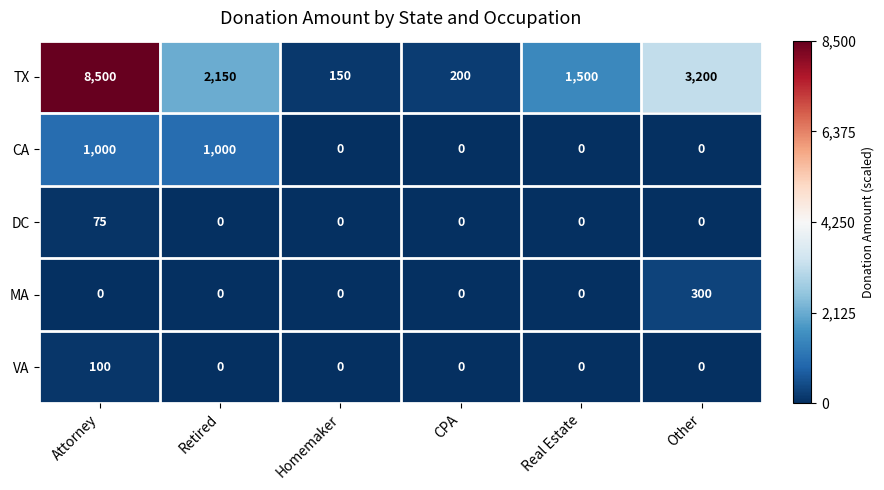

The value of TX at Retired is 2150. True or false?

True